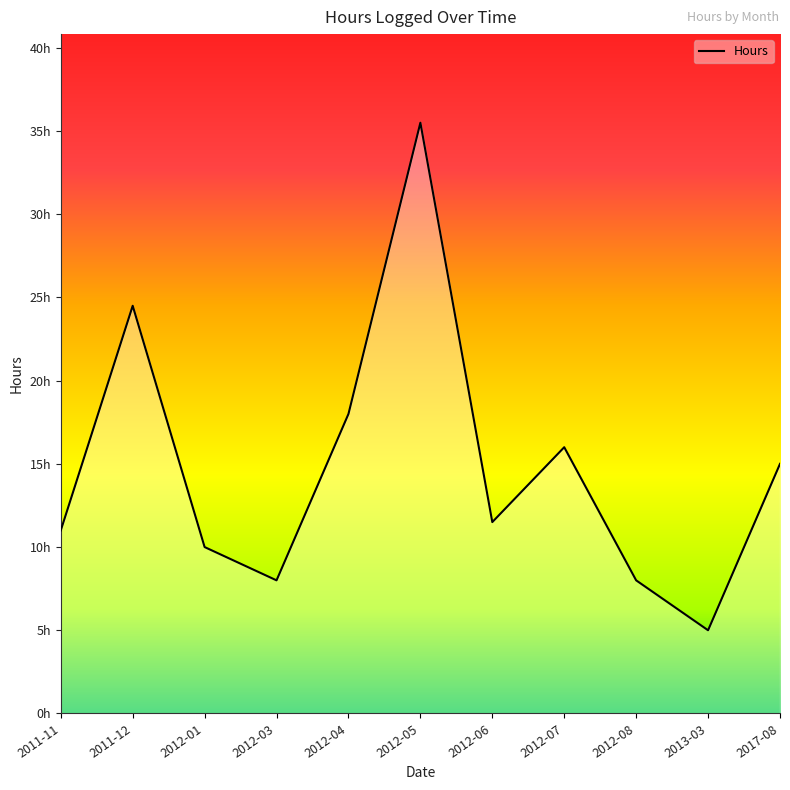

Reading left to right, what are all the values shown in this chart?

2011-11=11.0	2011-12=24.5	2012-01=10.0	2012-03=8.0	2012-04=18.0	2012-05=35.5	2012-06=11.5	2012-07=16.0	2012-08=8.0	2013-03=5.0	2017-08=15.0